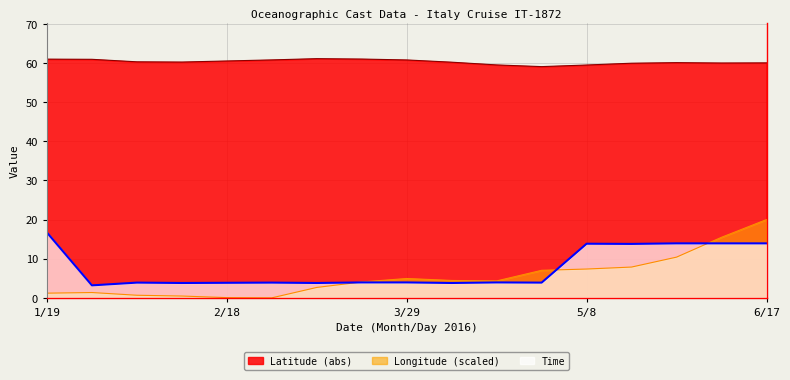

True or false: Latitude has a value of 61.0 at 1/20.

True